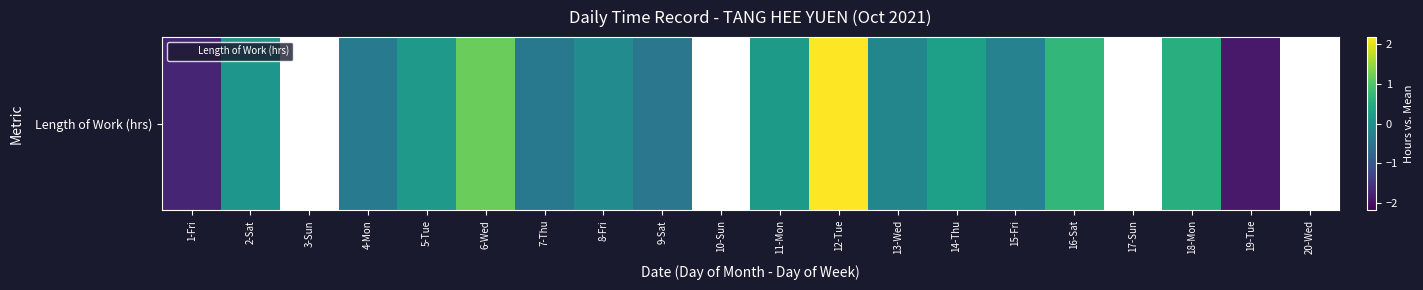

Which category has the highest value across all series?

12-Tue